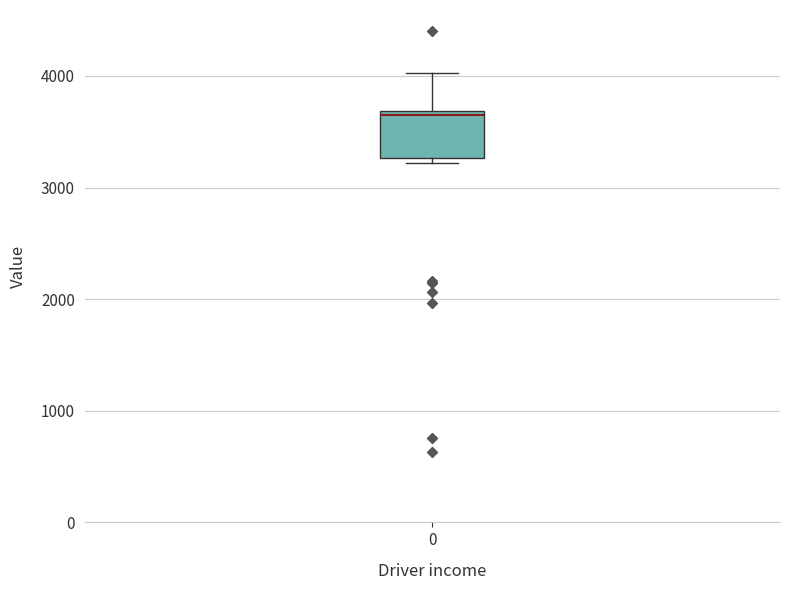

Where does the upper whisker of the box at x = 0 end on the y-axis? The values are not printed on the chart, so give them approximately, as read against the axis.

4000